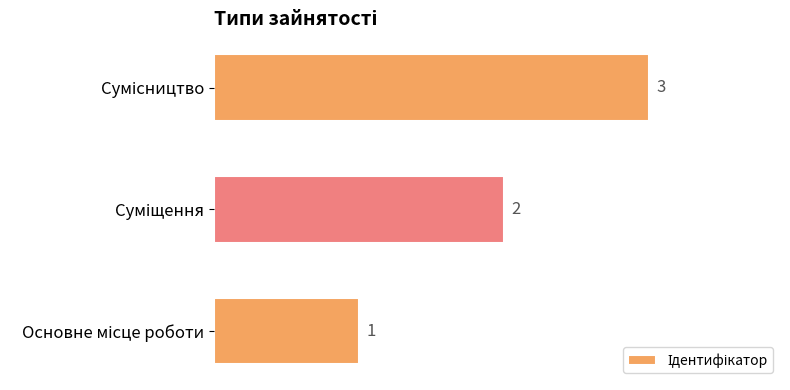

What is the greatest value displayed?

3